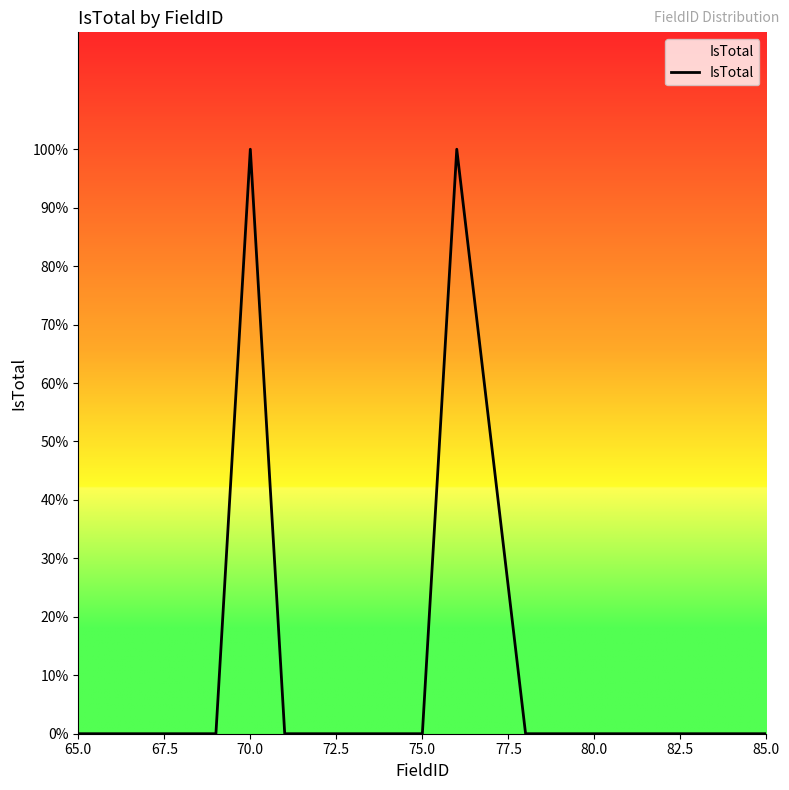

Is this an area chart (filled region under the line)?

Yes